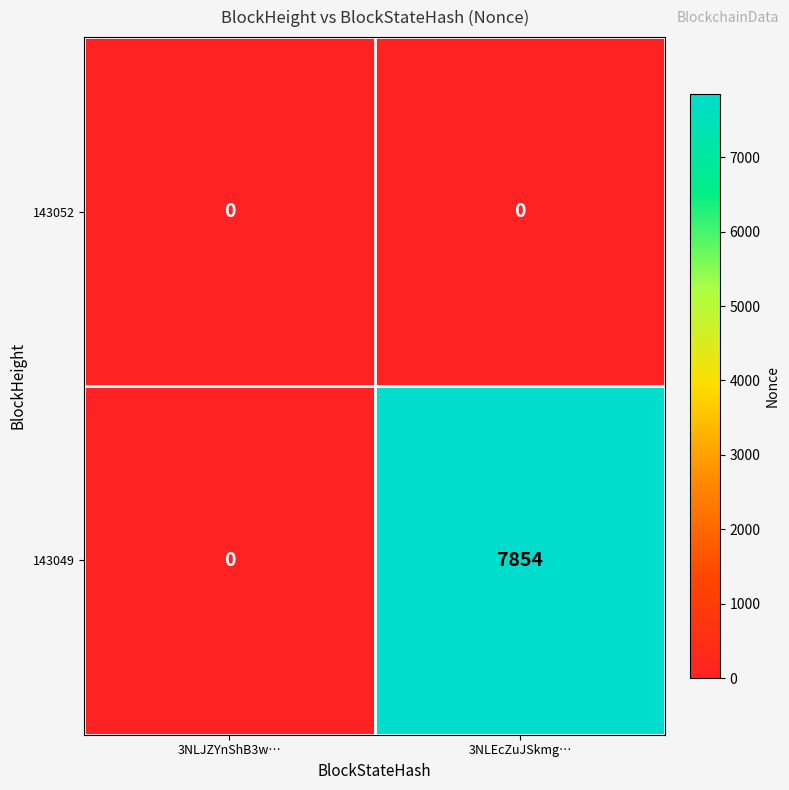

Reading left to right, list all the values displayed in this chart.

143052: 0	0
143049: 0	7854